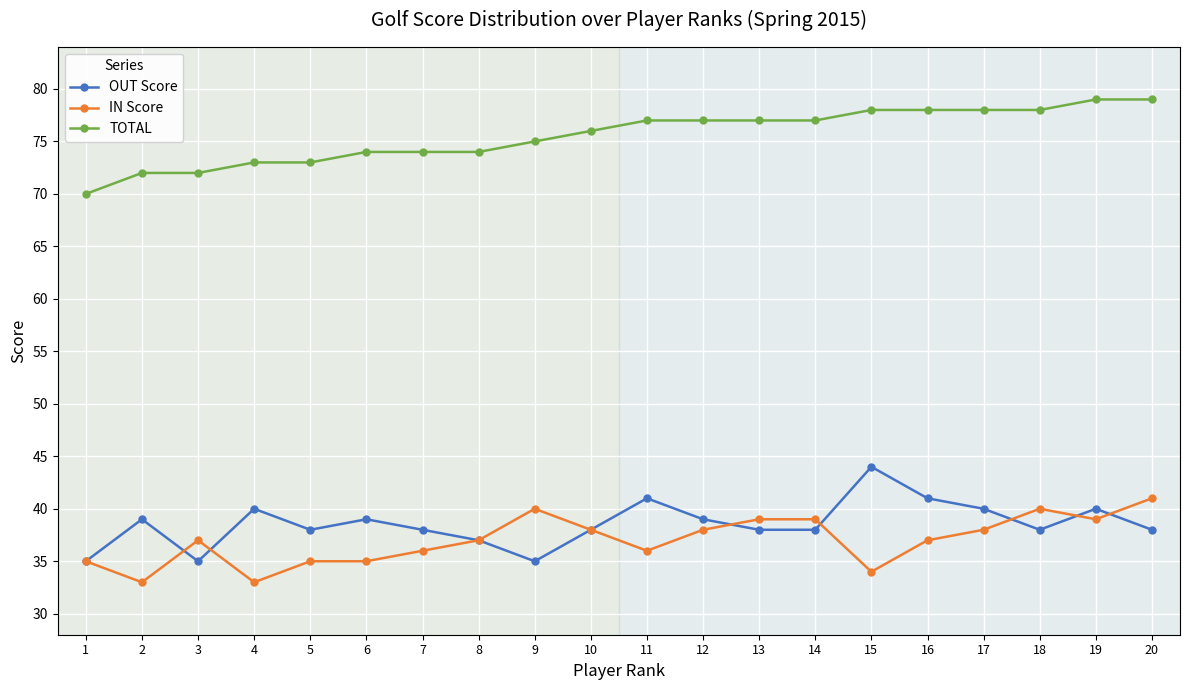

What is the greatest value displayed?

79